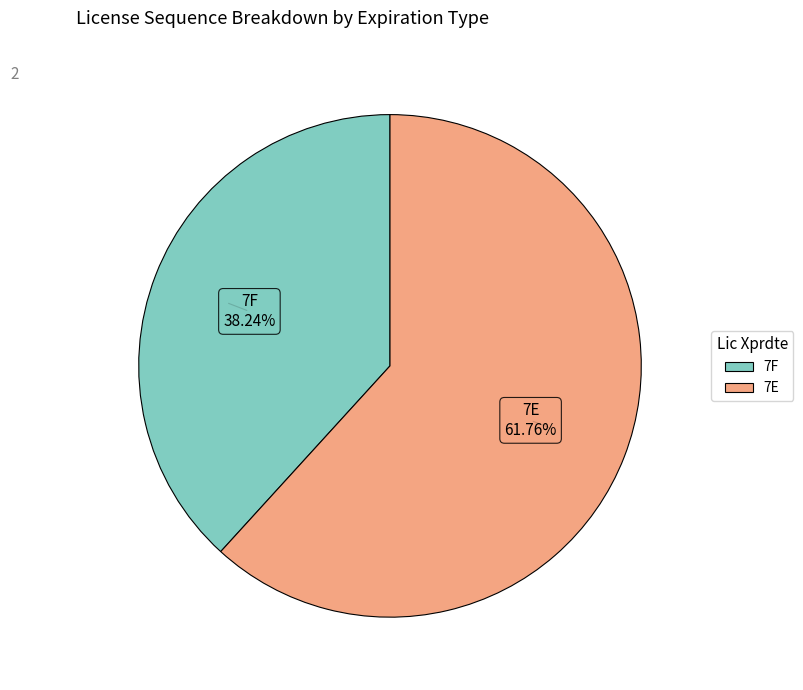

Count the number of slices in the pie.

2